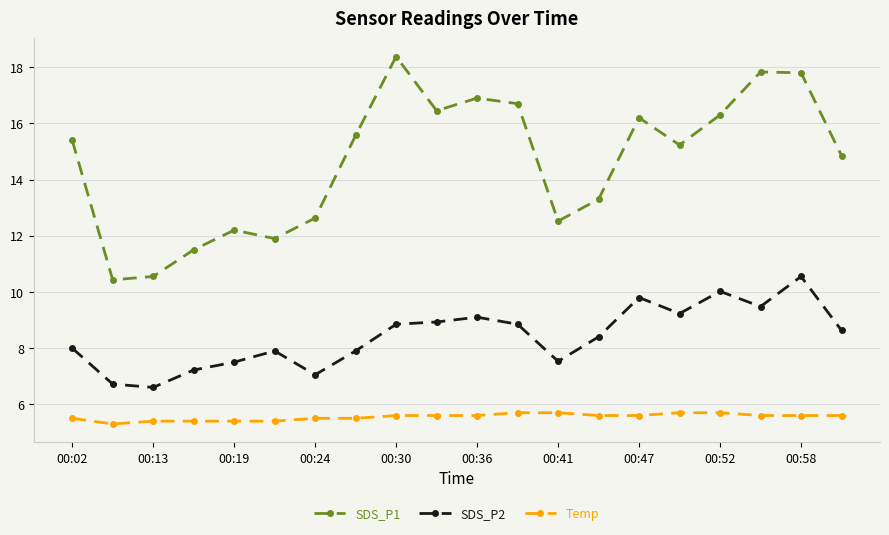

What is the difference between the maximum and minimum values in the Temp series?

0.4